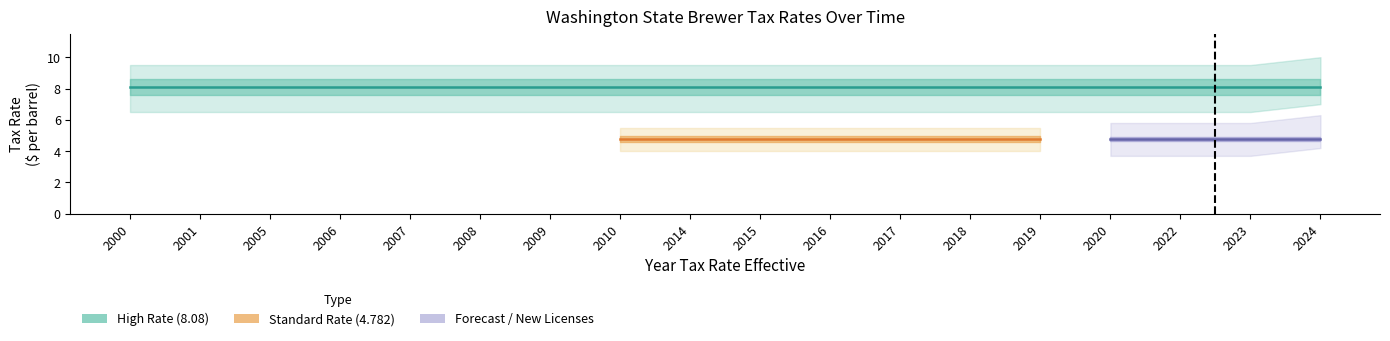

Is the value of High Rate (8.08) at 2016 greater than the value of Standard Rate (4.782) at 2018?

Yes